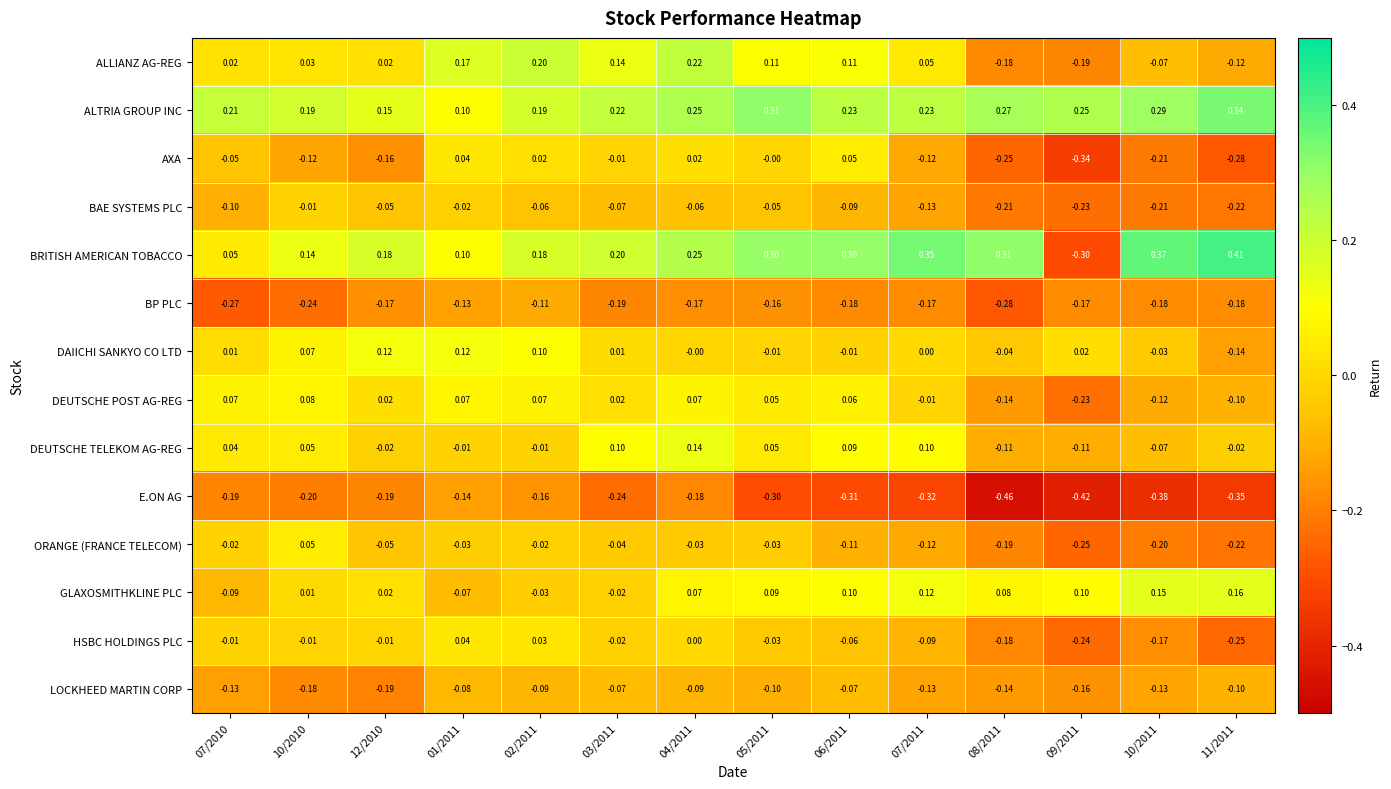

Which series has the largest range (max minus min)?

BRITISH AMERICAN TOBACCO